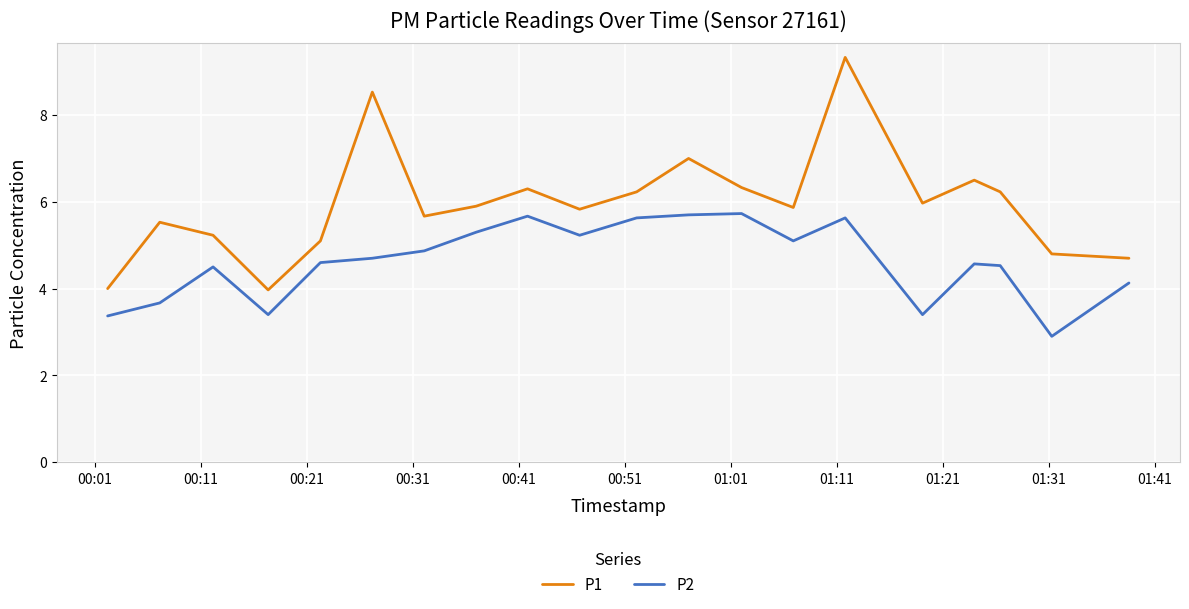

Which series has the widest spread of values?

P1